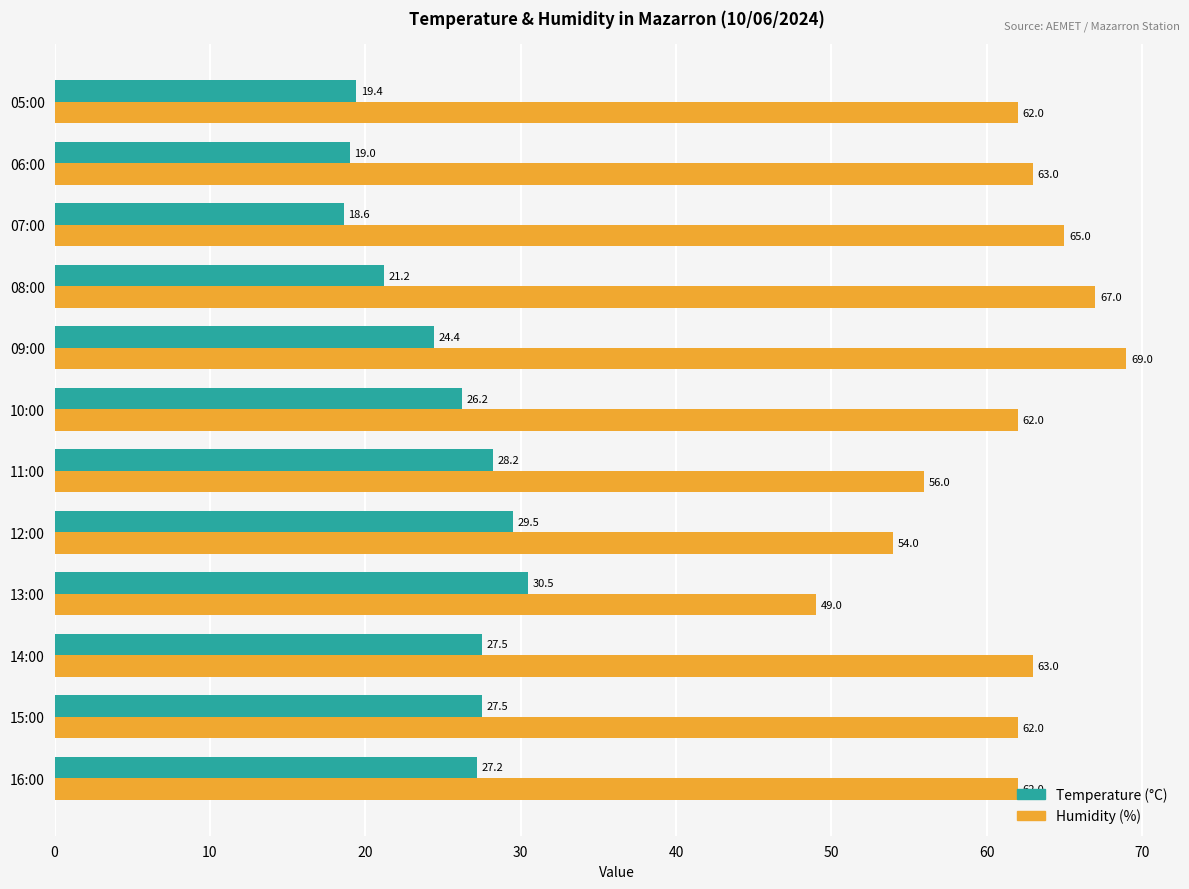

What is the spread (max minus min) of values at 10:00?

35.8